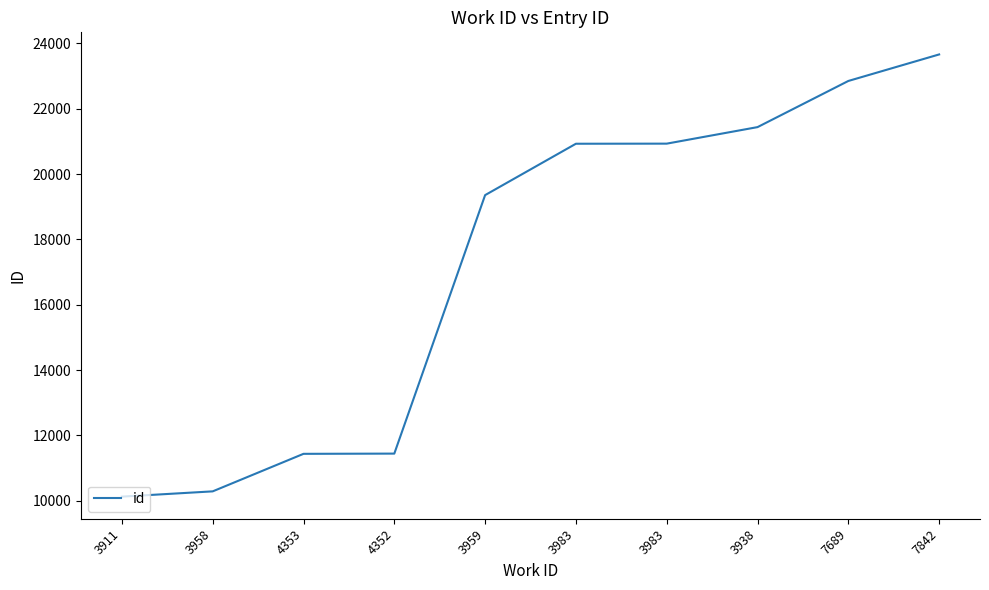

Does the chart display data point markers on the line(s)?

No